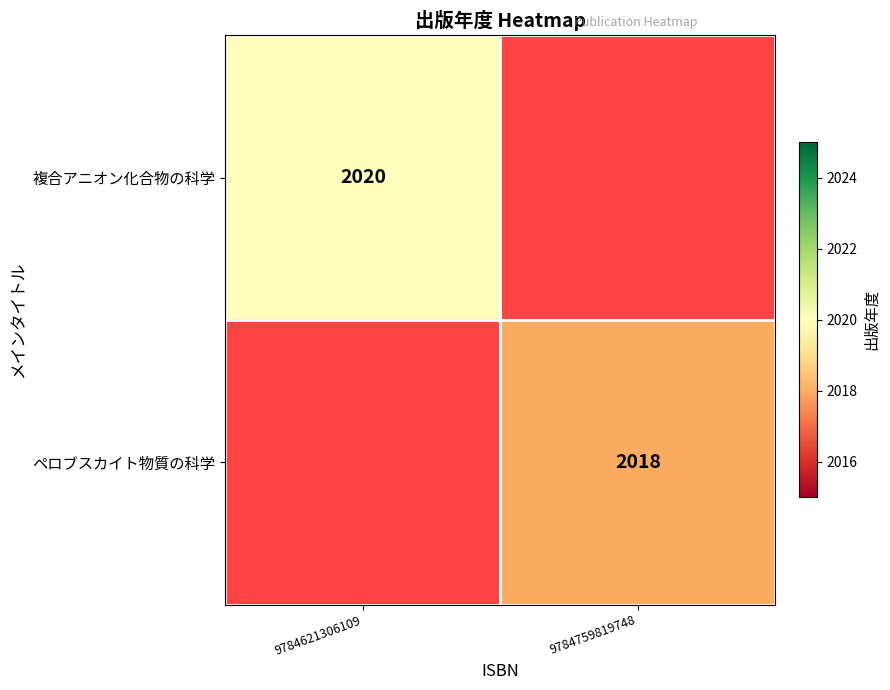

The value of 複合アニオン化合物の科学 at 9784621306109 is 2020. True or false?

True